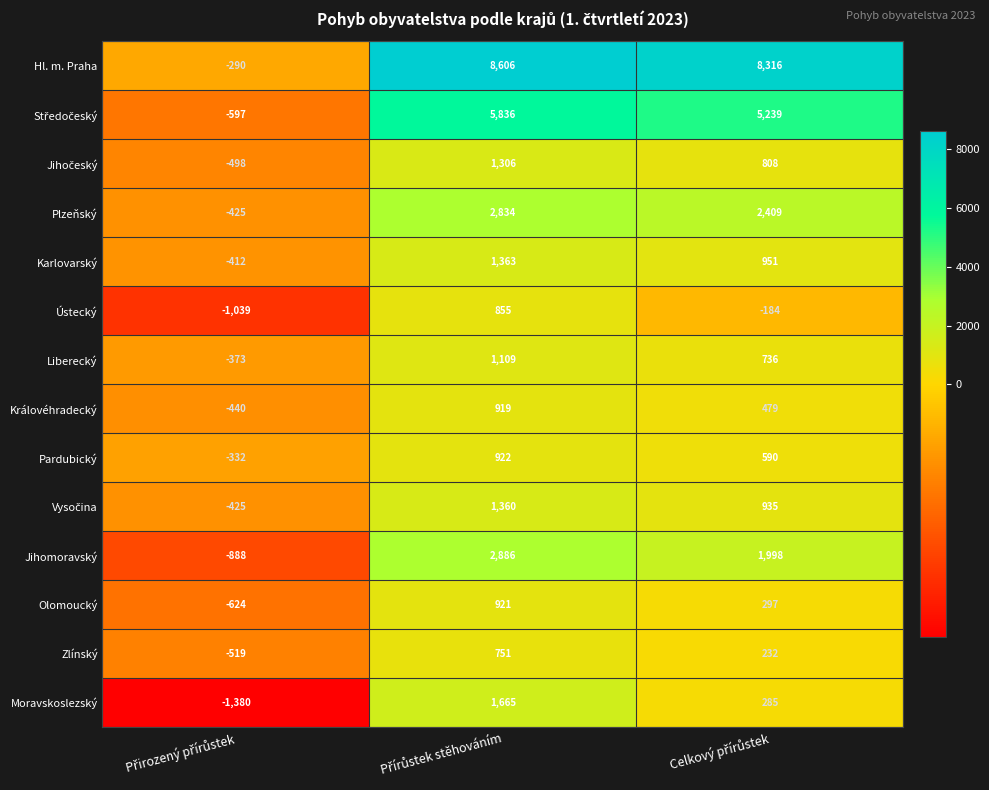

Count the Zlínský values in the range -519 to 751.

3